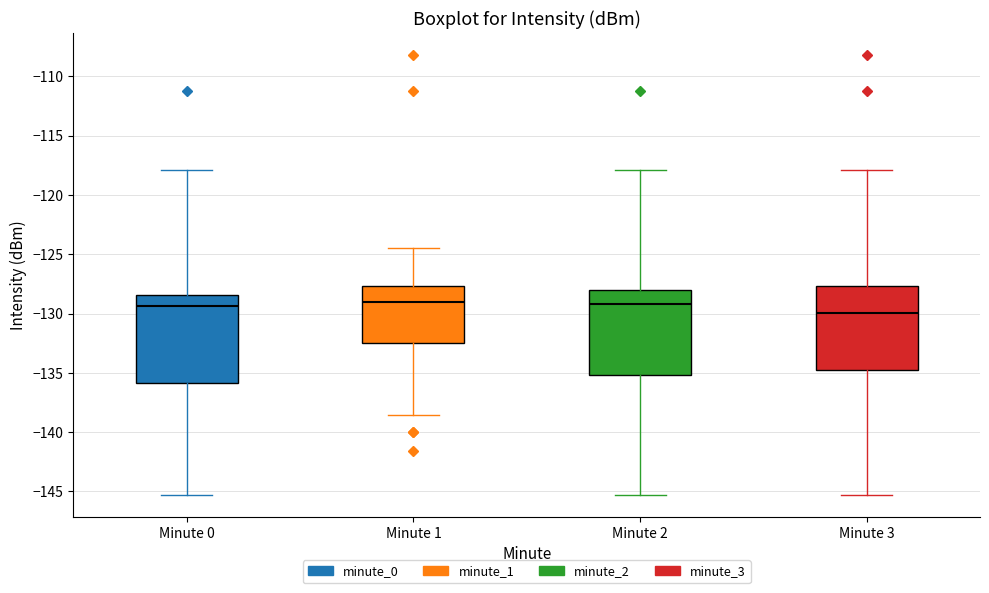

Reading left to right, transcribe this box plot: for each box, give where its median line is, the range the box spans, and where its two whiskers end, as read against the y-axis. The values are not printed on the chart, so give them approximately, as read against the axis.

Minute 0: median -129.5, box -136.0 to -128.5, whiskers -145.5 to -118.0
Minute 1: median -129.0, box -132.5 to -127.5, whiskers -138.5 to -124.5
Minute 2: median -129.0, box -135.0 to -128.0, whiskers -145.5 to -118.0
Minute 3: median -130.0, box -135.0 to -127.5, whiskers -145.5 to -118.0